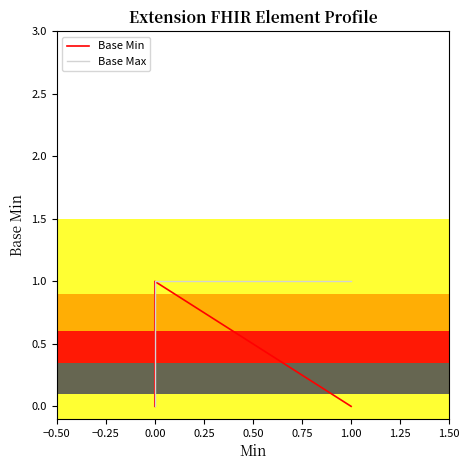

What is the approximate value of Base Max at 1.00?

1